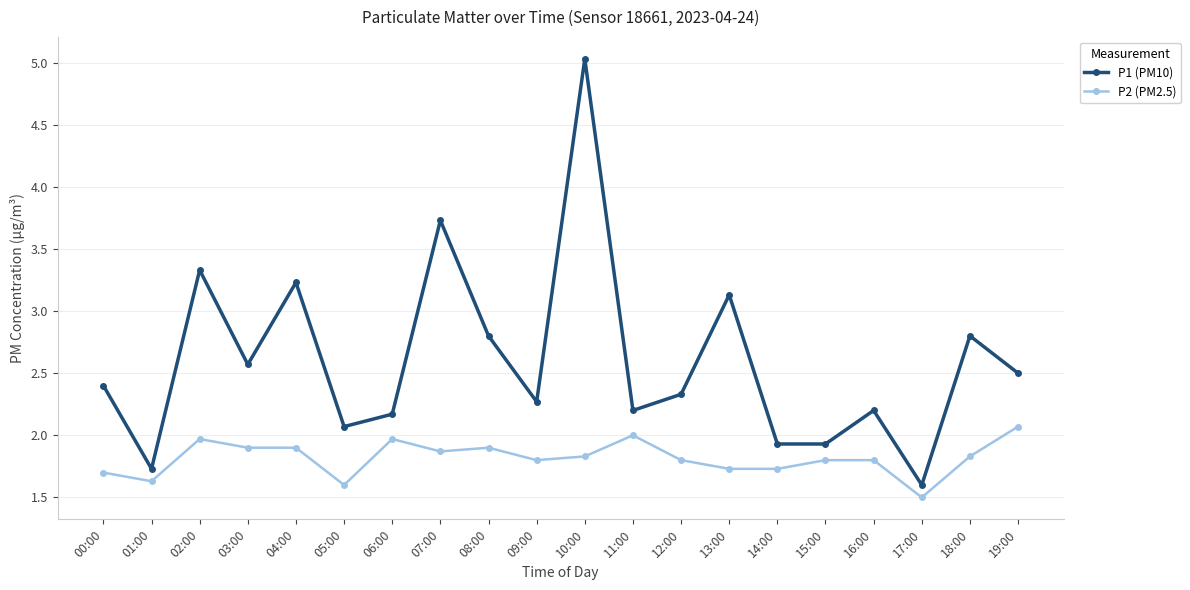

What is the spread (max minus min) of values at 01:00?

0.1